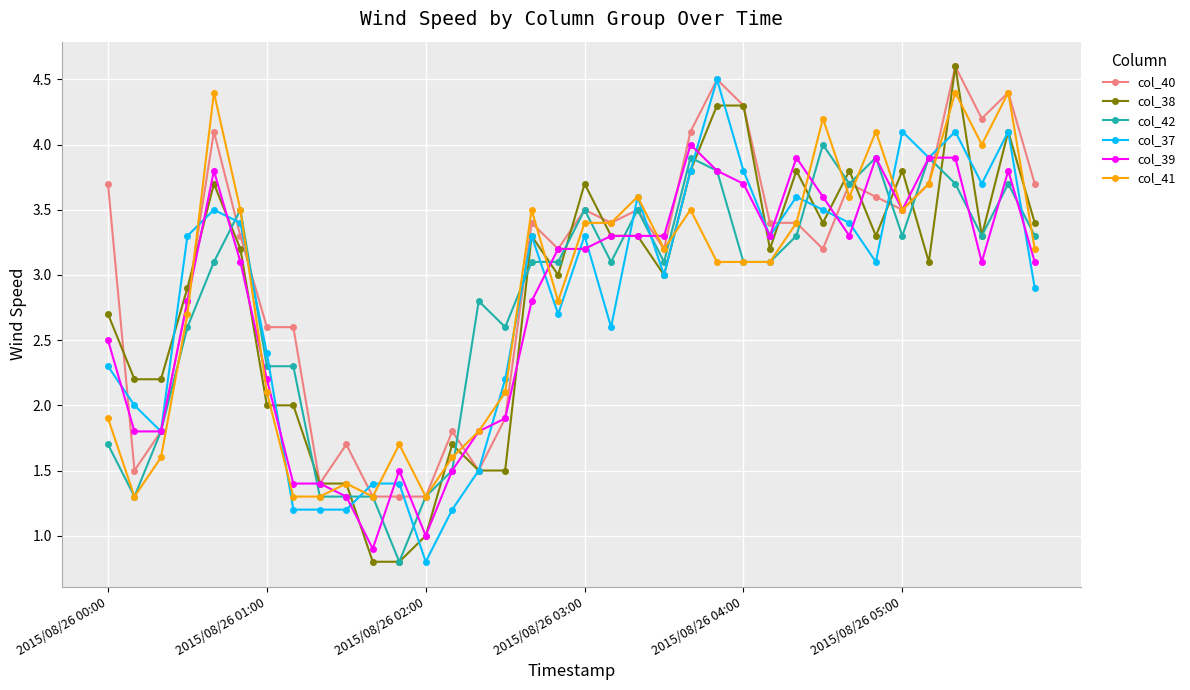

What is the value of the col_37 point at the 15th from the left?

1.5